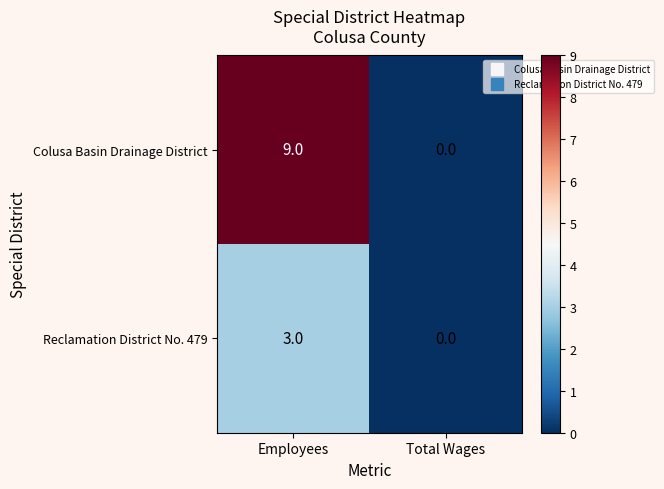

How many distinct data groups are displayed?

2